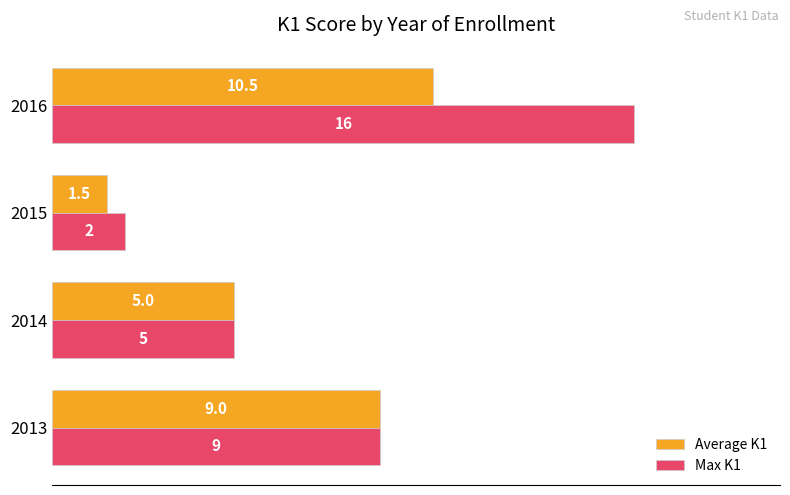

At how many categories does at least one series exceed 7?

2